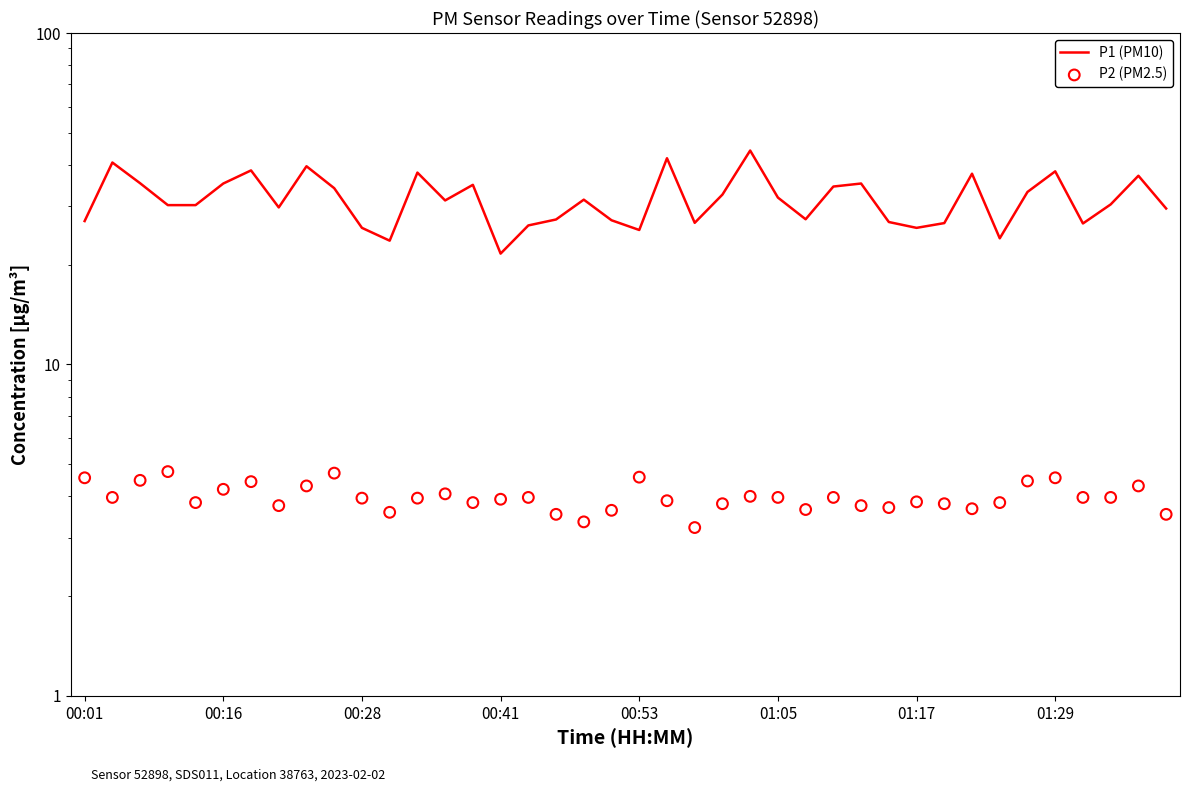

At how many categories does at least one series exceed 16?

40